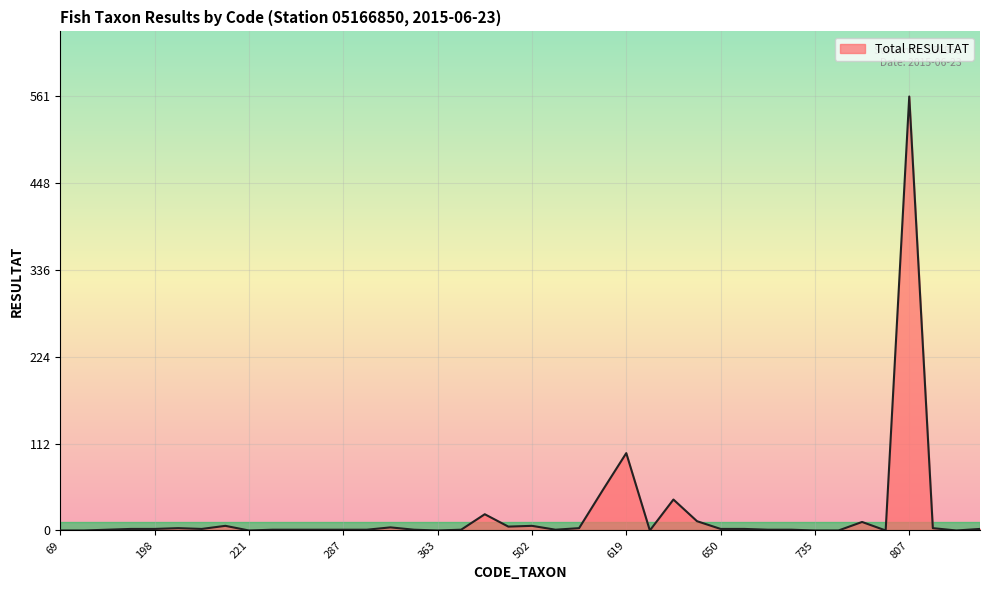

What is the greatest value displayed?

561